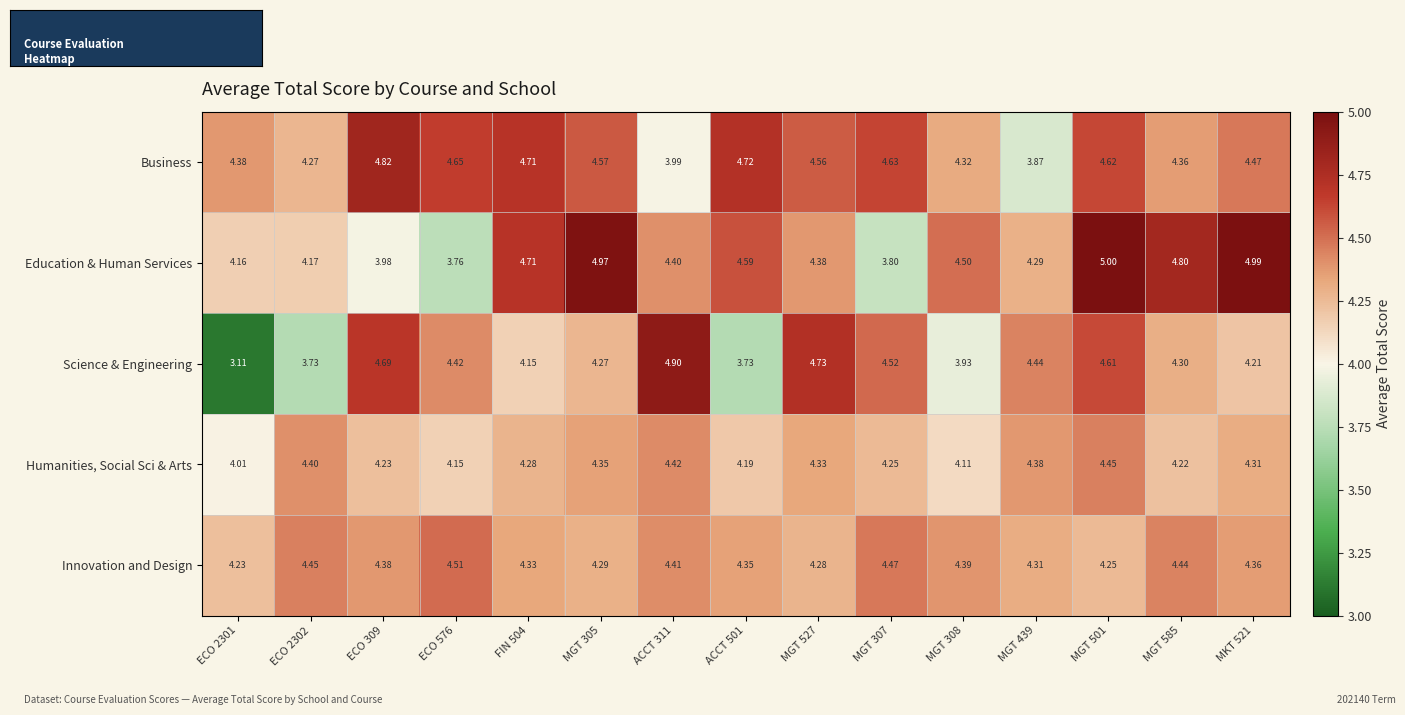

At ECO 2301, list the series in order from smallest to largest.

Science & Engineering, Humanities, Social Sci & Arts, Education & Human Services, Innovation and Design, Business